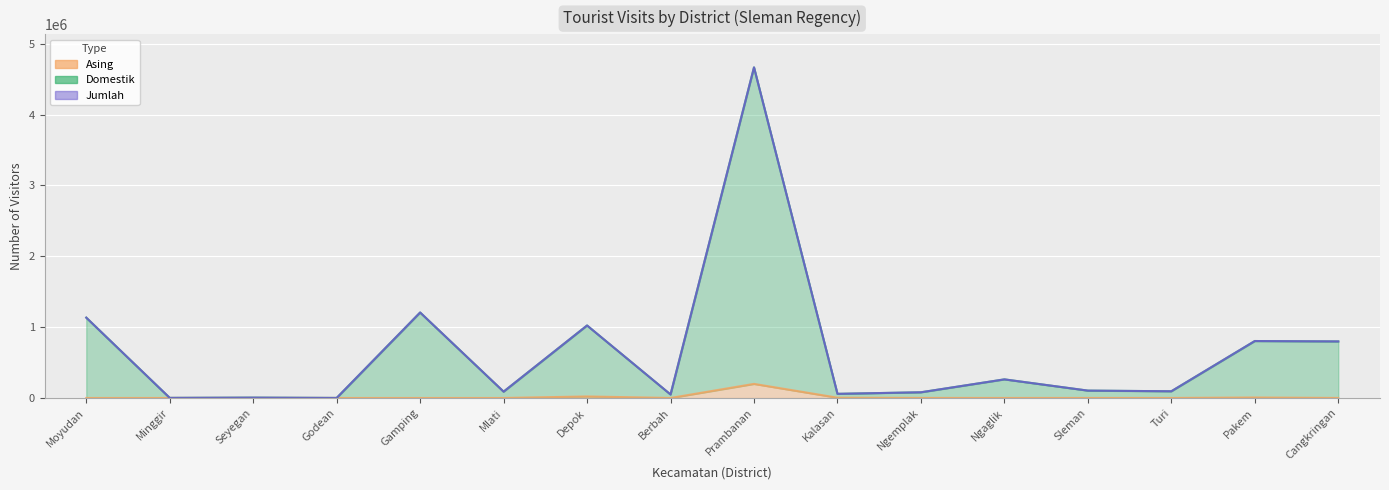

How many interior local peaks does the Asing series have?

4